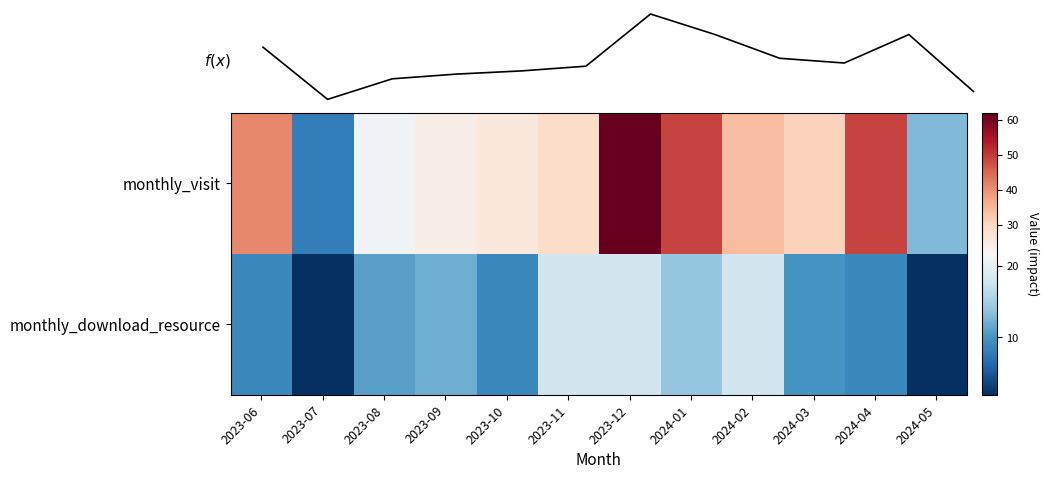

The monthly_download_resource series shows 29 at 2023-11. True or false?

False